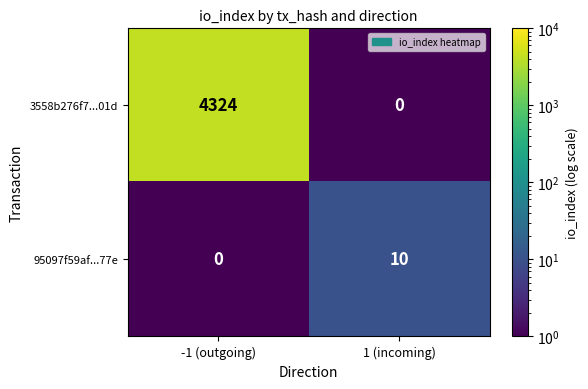

Which category has the highest value in the 95097f59af...77e series?

1 (incoming)